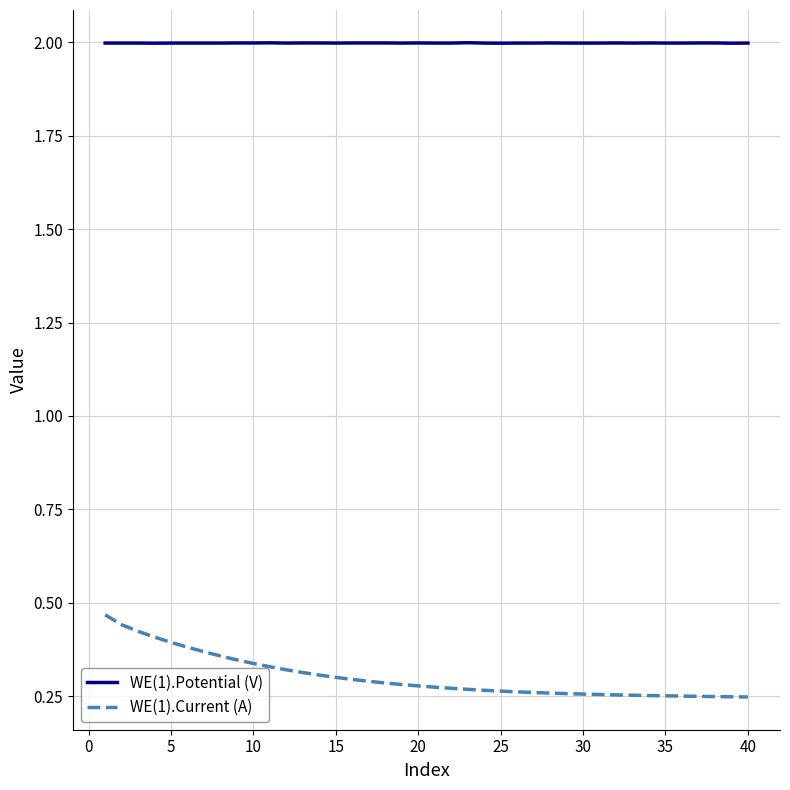

Which series has the largest total across all categories?

WE(1).Potential (V)